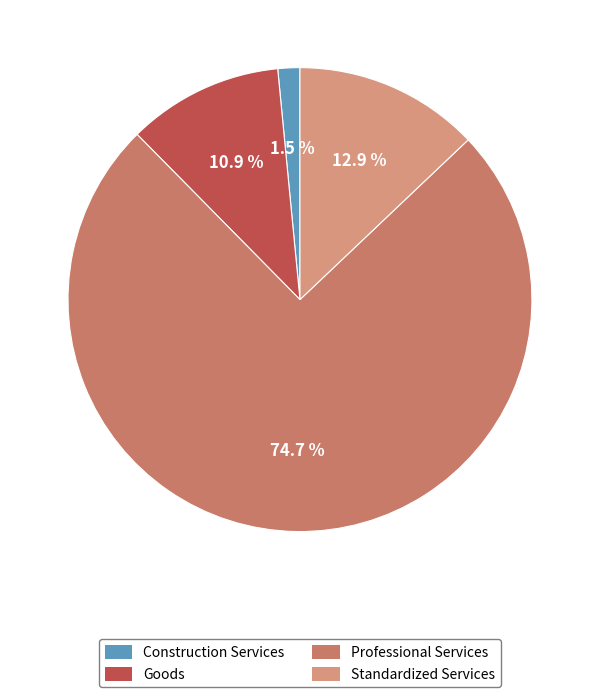

To the nearest percent, what is the difference between the Professional Services and Standardized Services slice percentages?

62%